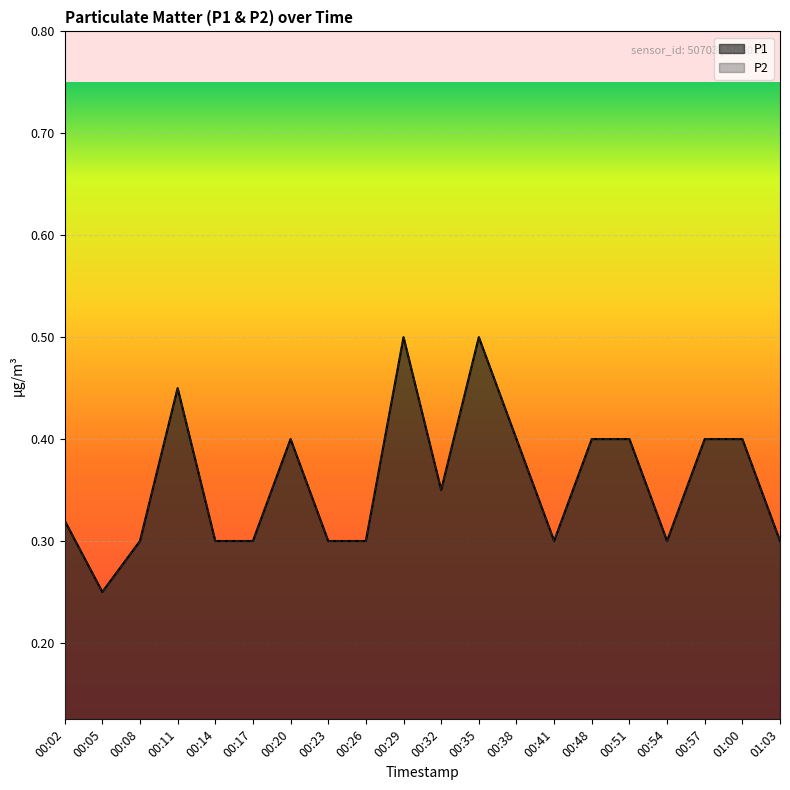

Does the chart display data point markers on the line(s)?

No